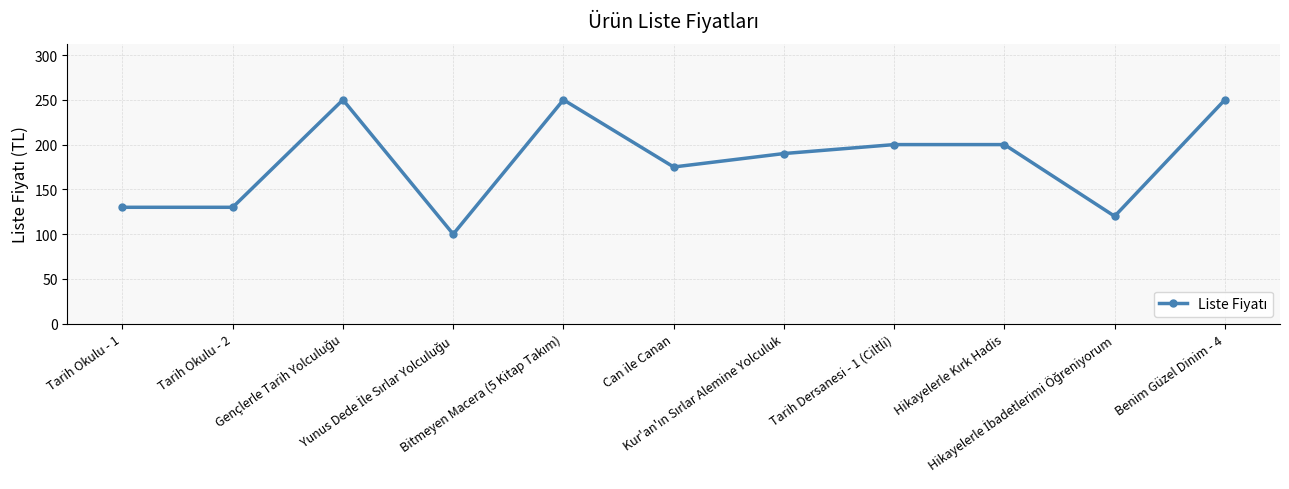

What is the greatest value displayed?

250